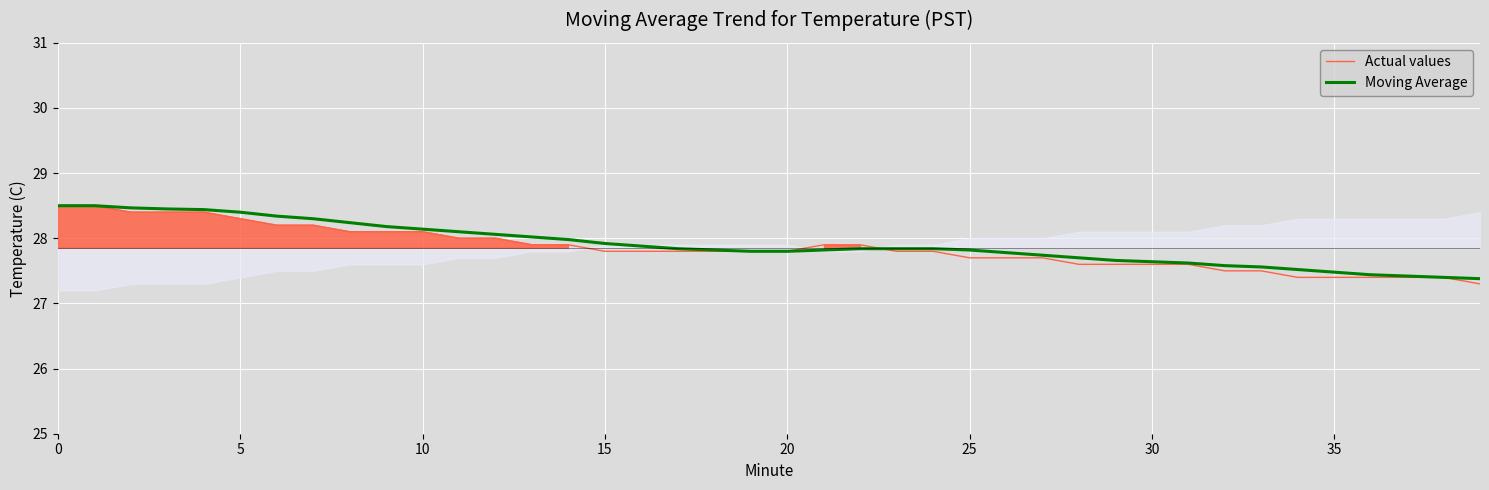

The value of Moving Average at 15 is 18.1. True or false?

False